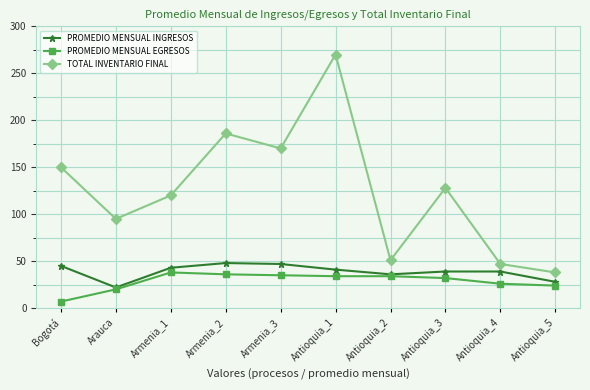

True or false: TOTAL INVENTARIO FINAL and PROMEDIO MENSUAL INGRESOS intersect in this chart.

False